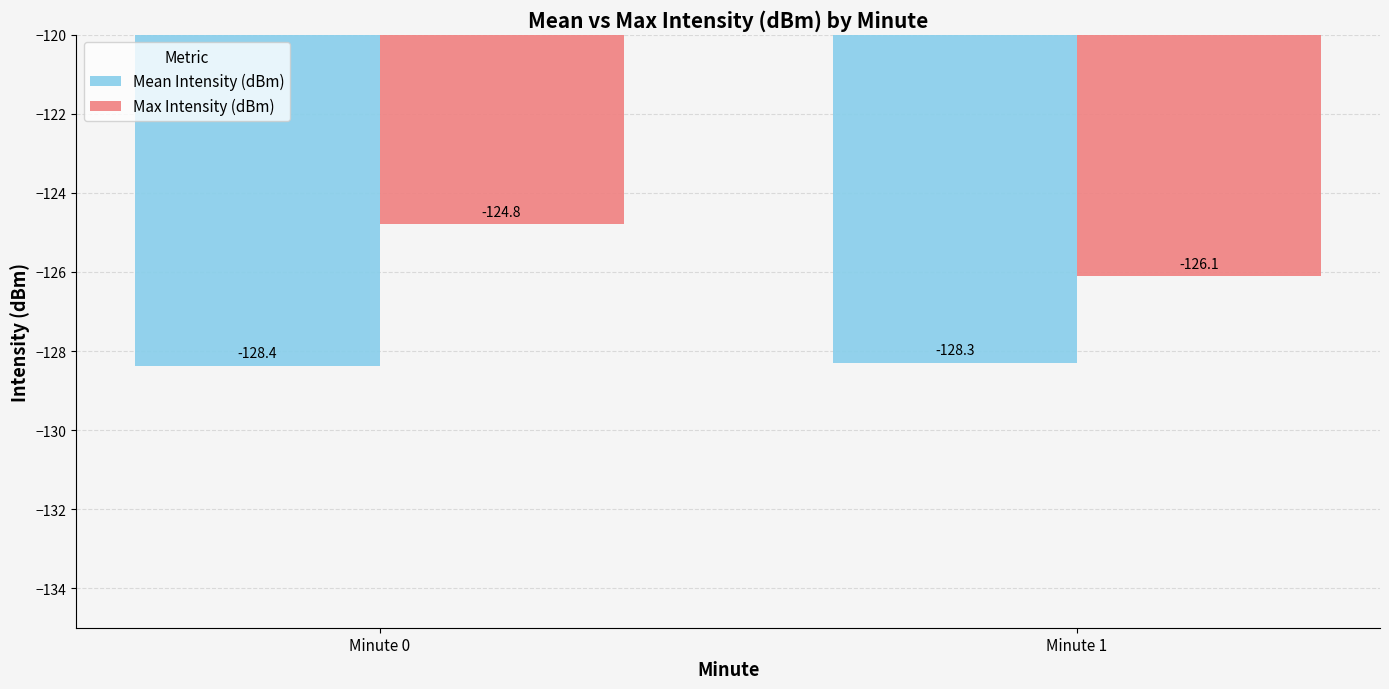

Reading left to right, transcribe all the data shown in this chart.

Mean Intensity (dBm): Minute 0=-128.4	Minute 1=-128.3
Max Intensity (dBm): Minute 0=-124.8	Minute 1=-126.1